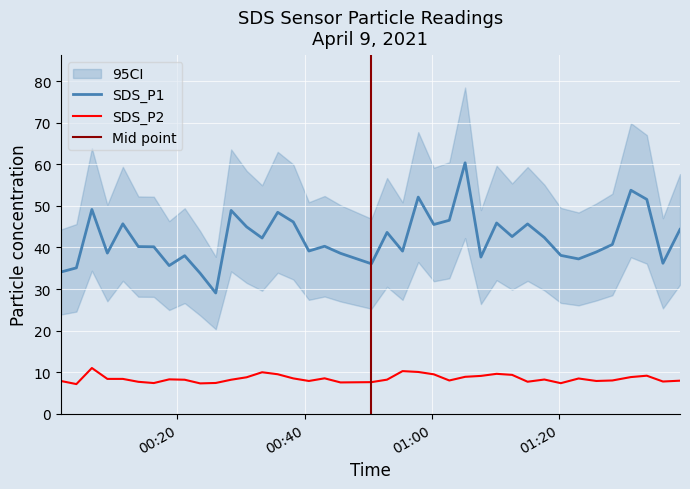

How many lines are shown in the chart?

2